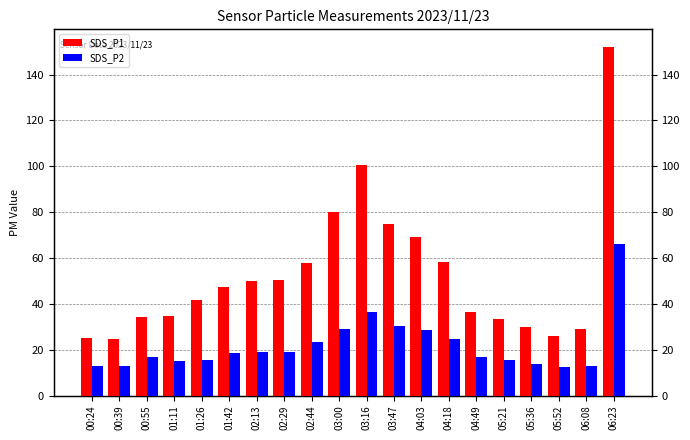

Count the number of data series in this chart.

2